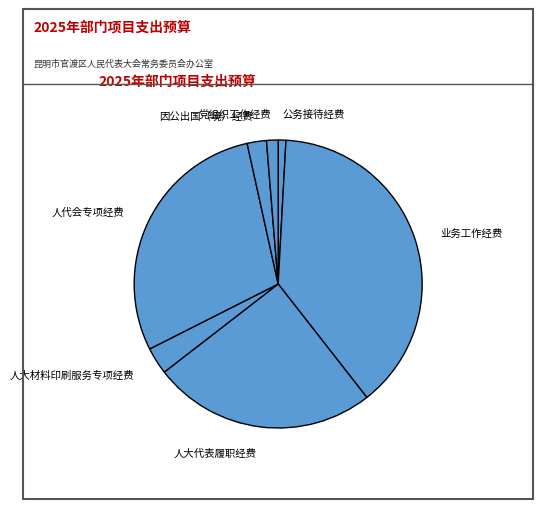

Do 因公出国（境）经费 and 人代会专项经费 together represent more than half of the pie?

No